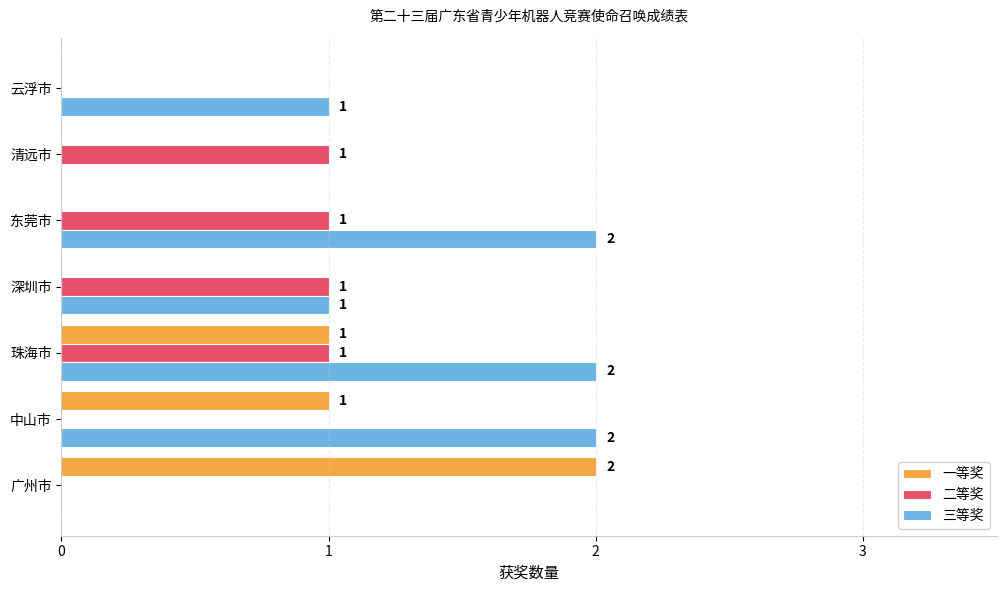

Is it true that 三等奖 equals 0 at 广州市?

True